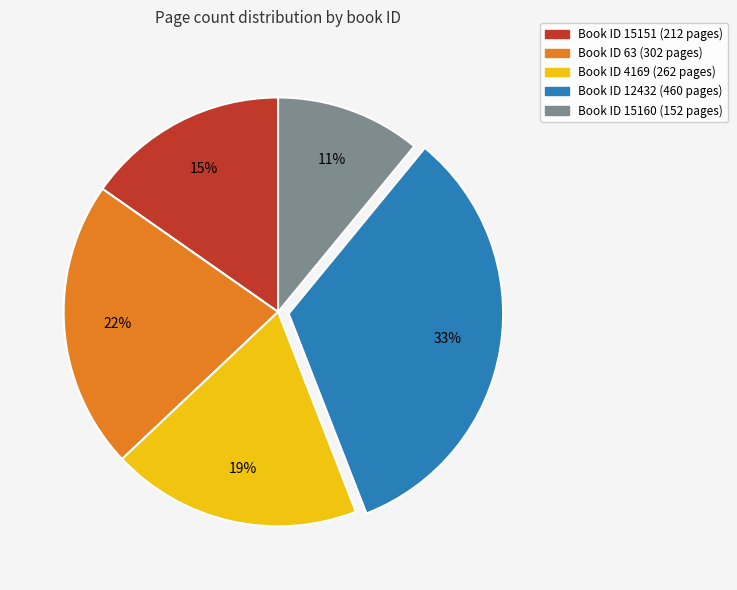

Does any single category account for the majority?

No